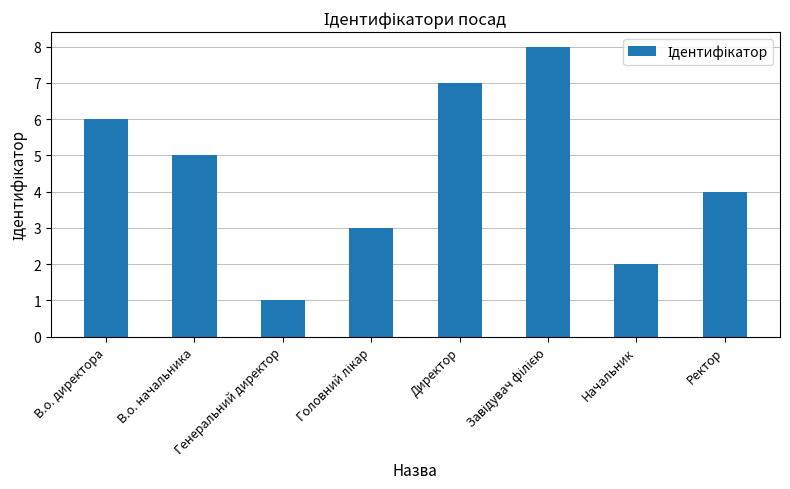

What is the sum of all values?

36